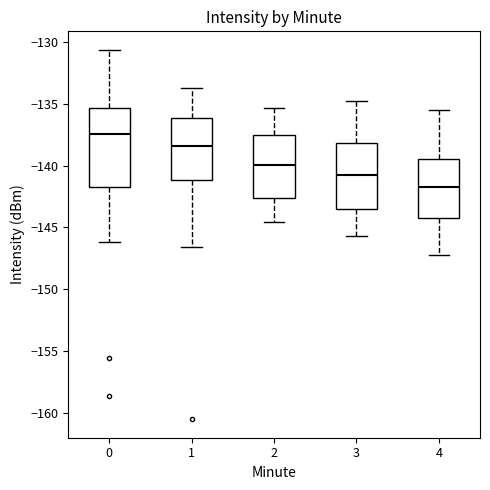

Which box's median line is the highest?

0